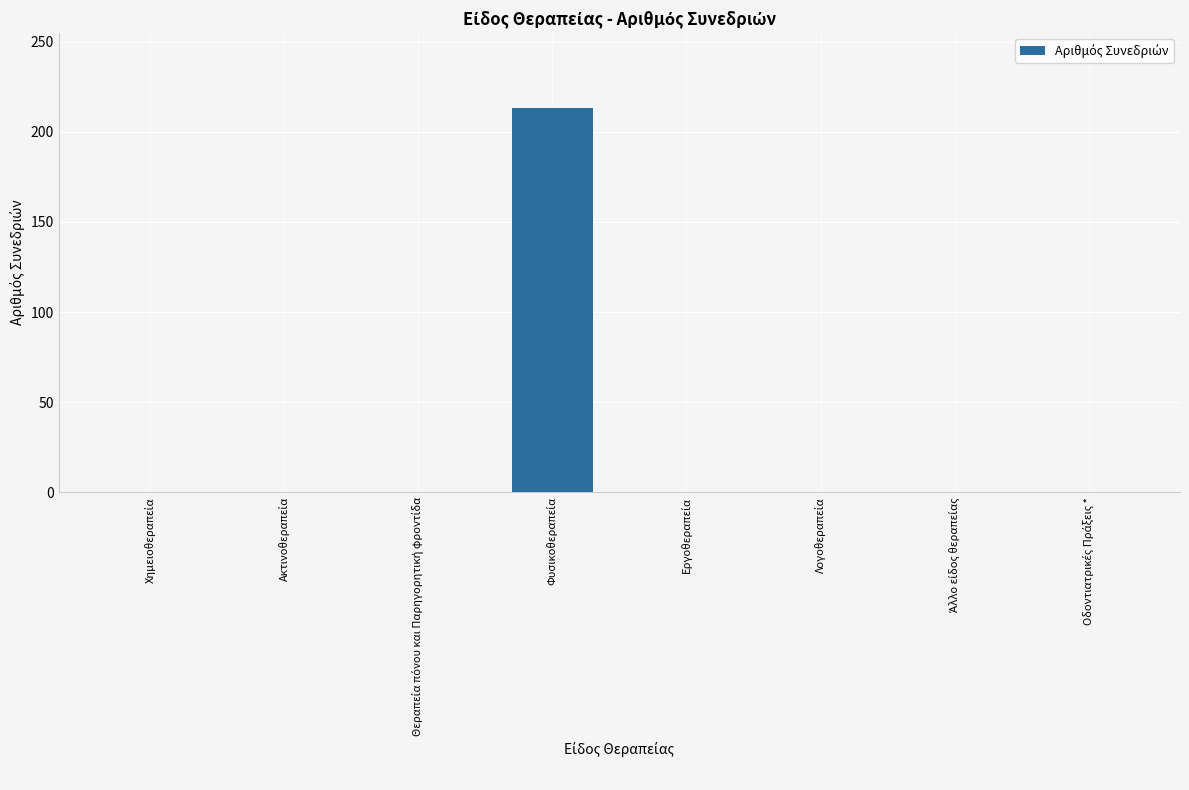

What is the greatest value displayed?

213